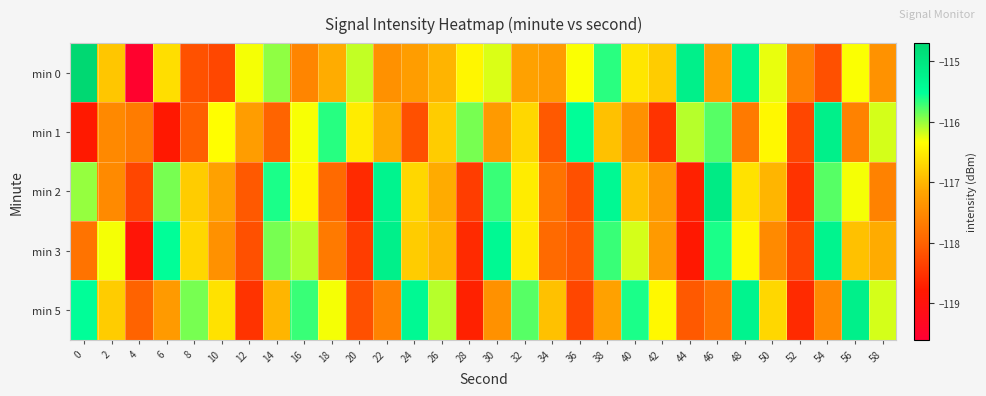

What is the minimum value shown in the chart?

-119.5